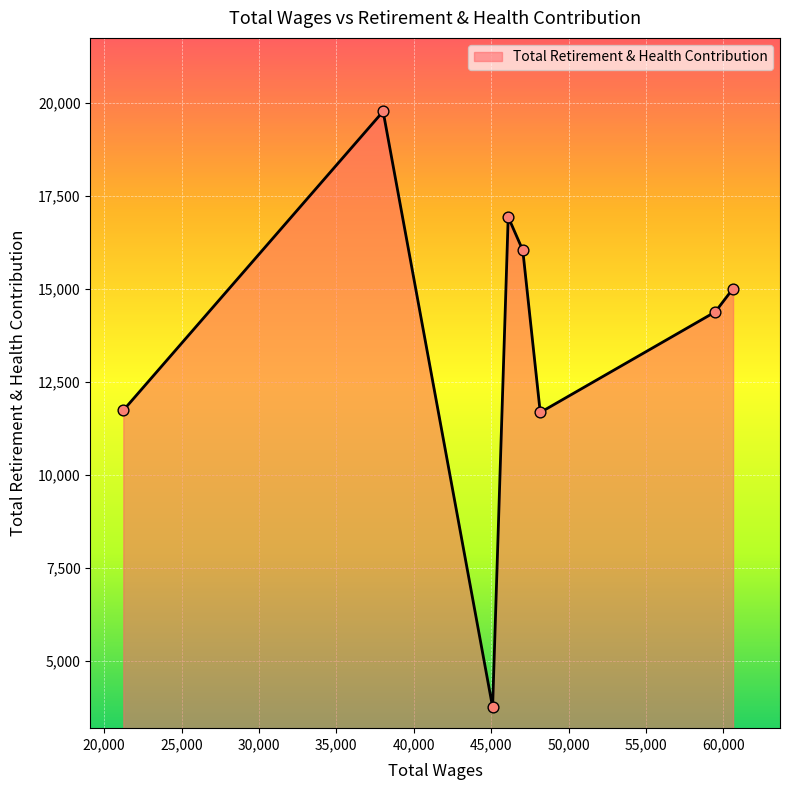

What is the maximum value shown in the chart?

19779